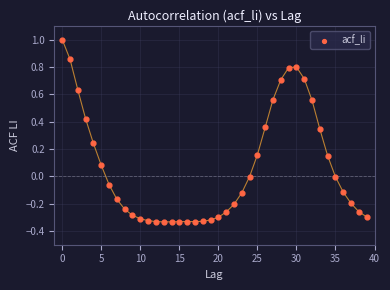

What is the range of Y values (max minus min)?

1.3